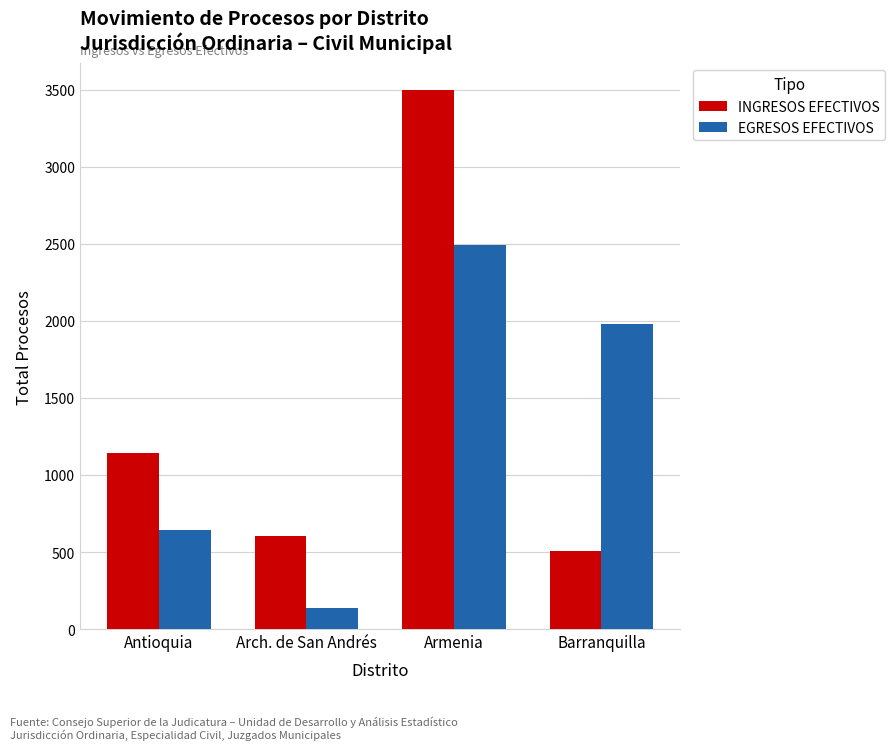

Between Arch. de San Andrés and Armenia, which series saw the biggest shift?

INGRESOS EFECTIVOS